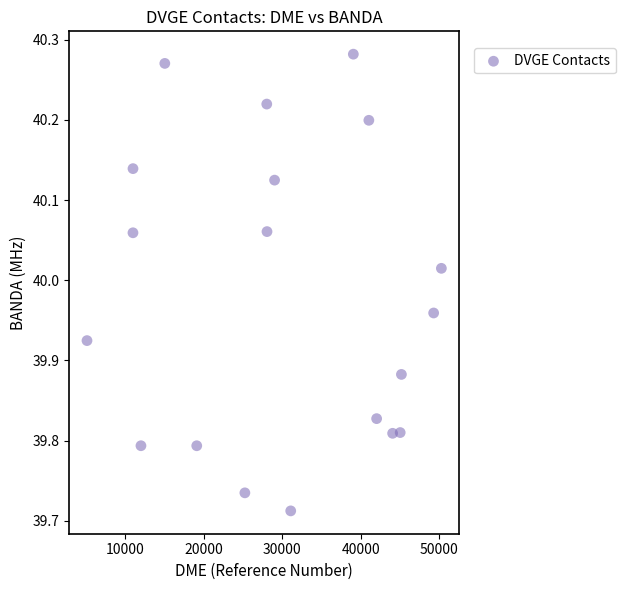

What is the range of Y values (max minus min)?

0.6